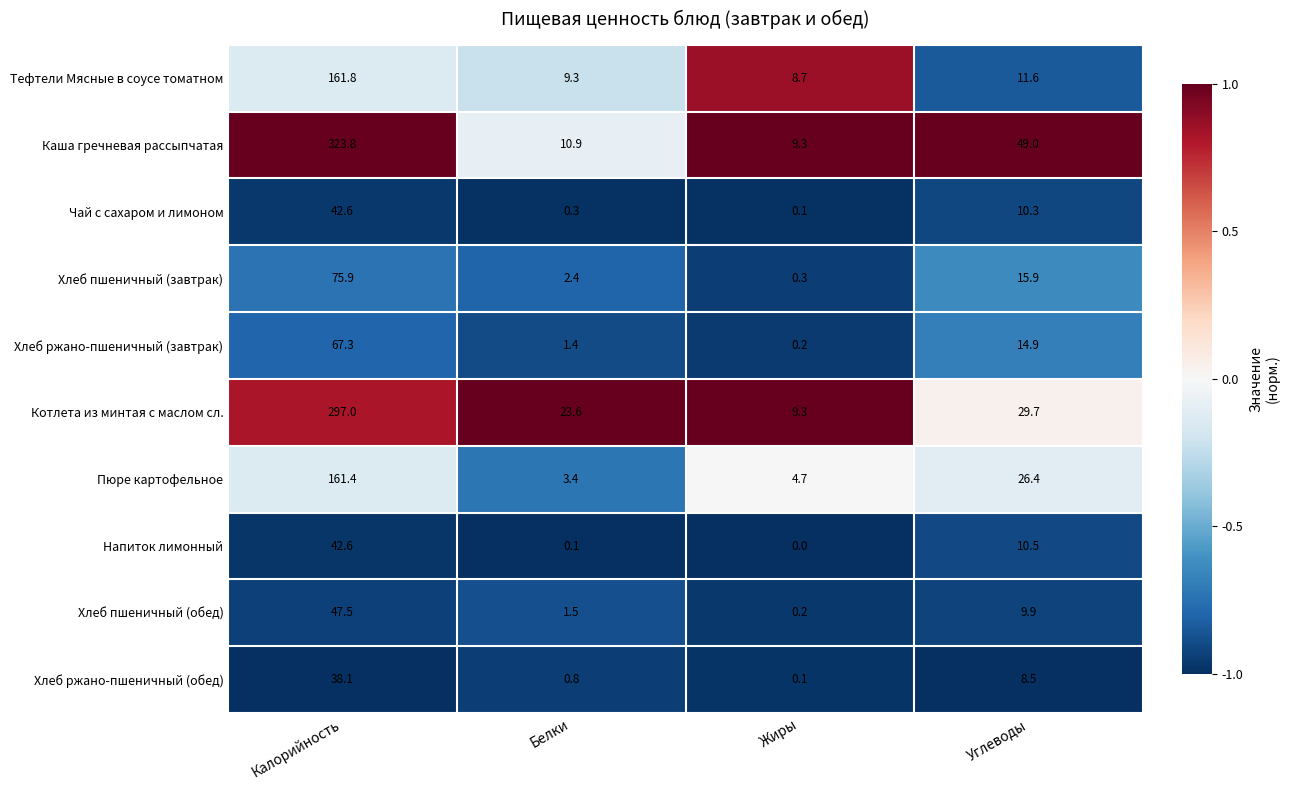

Which category has the lowest value in the Пюре картофельное series?

Белки